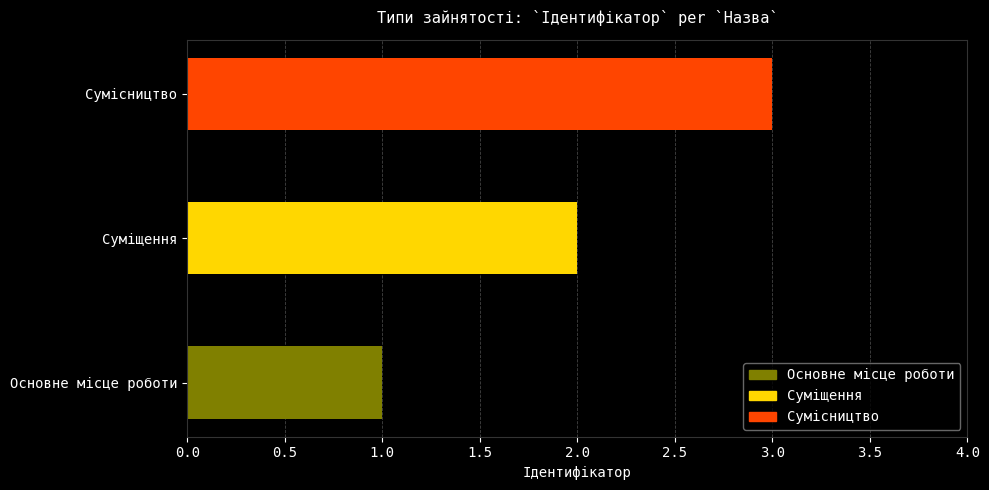

What is the average value?

2